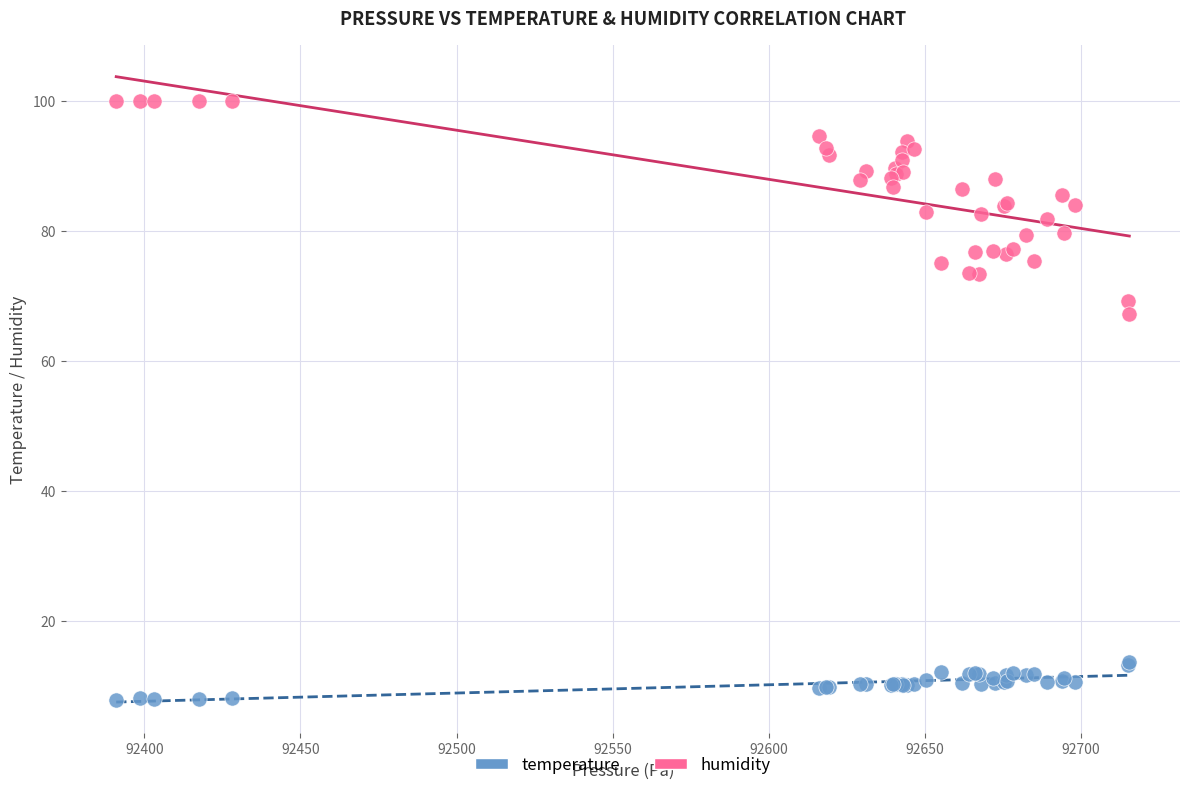

Which series contains the lowest Y value?

temperature